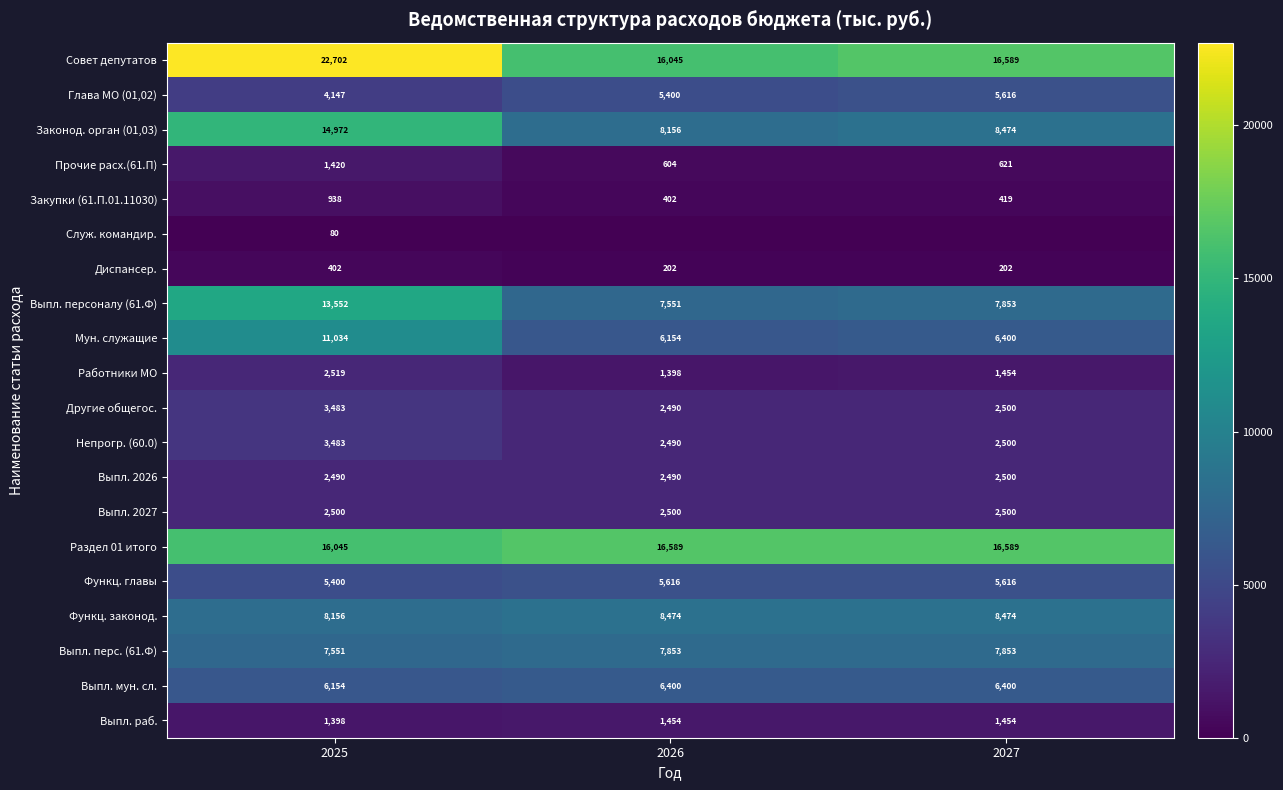

Is the value of Прочие расх.(61.П) at 2026 greater than the value of Выпл. перс. (61.Ф) at 2025?

No